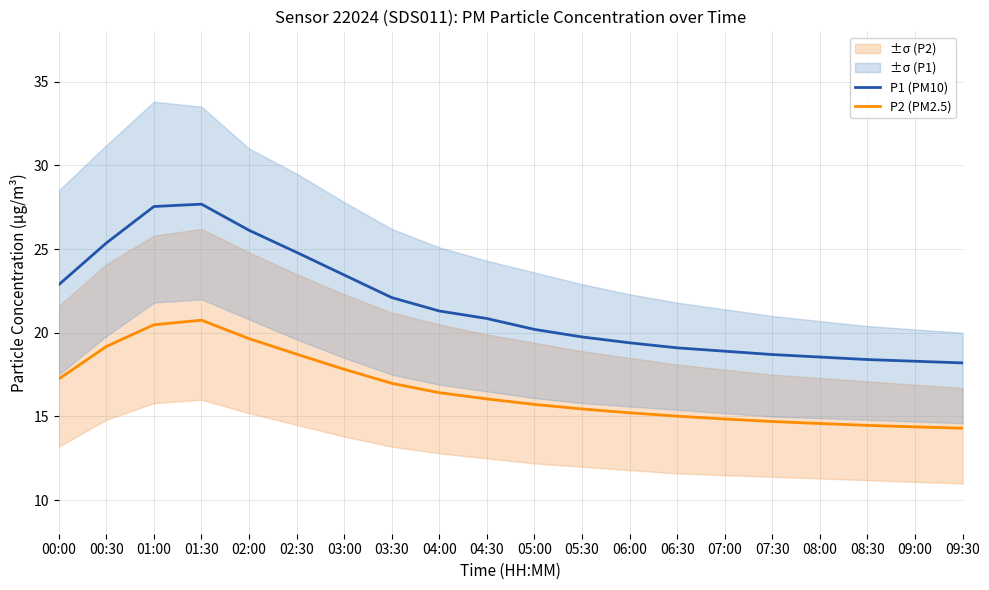

Which category has the lowest value in the P2 (PM2.5) series?

09:30